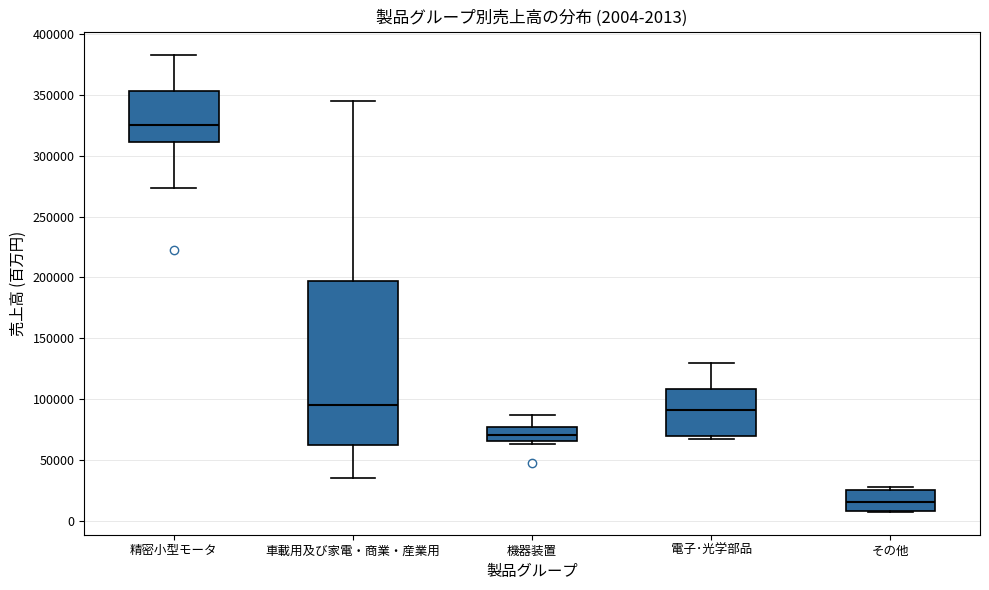

Which box is the tallest, from its lower edge to its upper edge?

車載用及び家電・商業・産業用